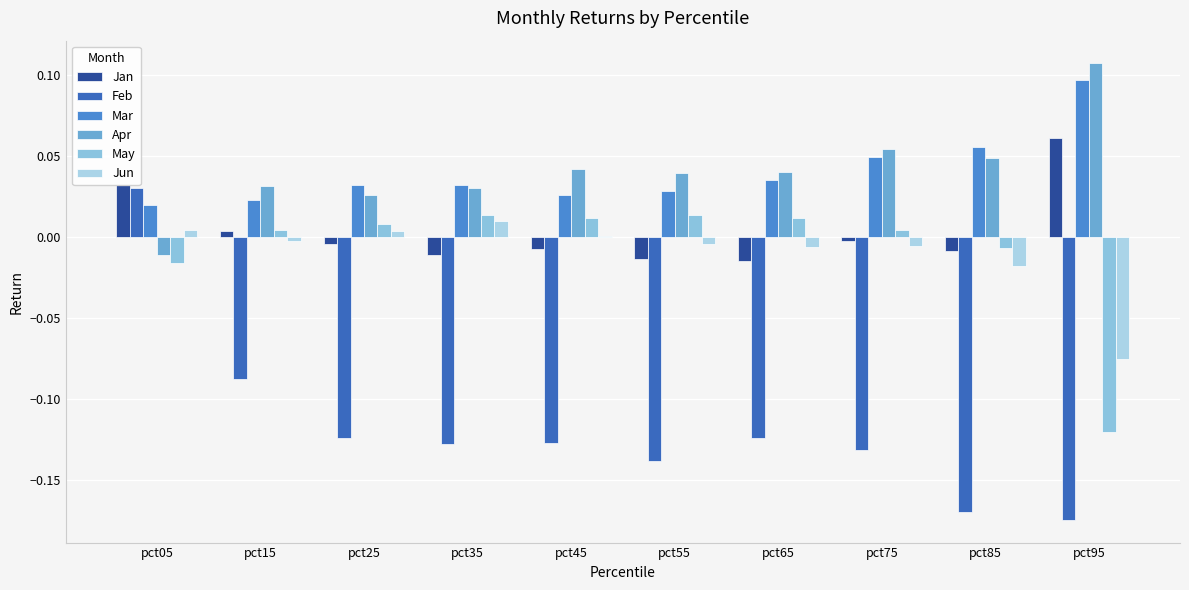

Which category has the highest value in the Jan series?

pct95